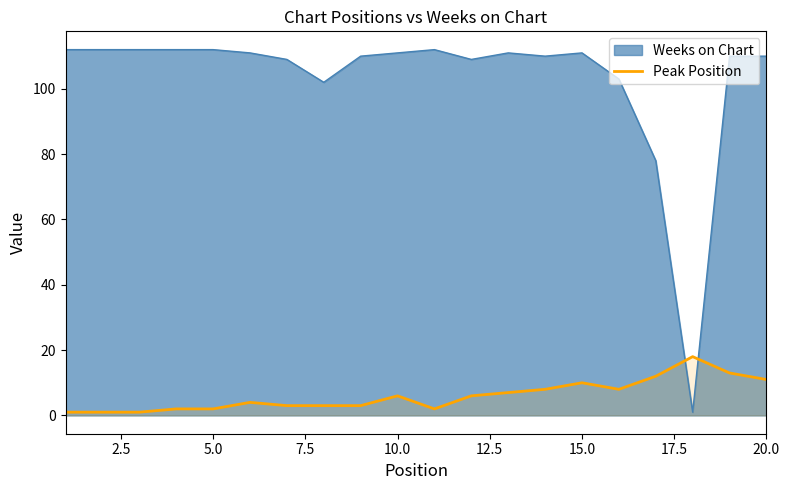

Rank the series by their maximum value, from highest to lowest.

Weeks on Chart, Peak Position